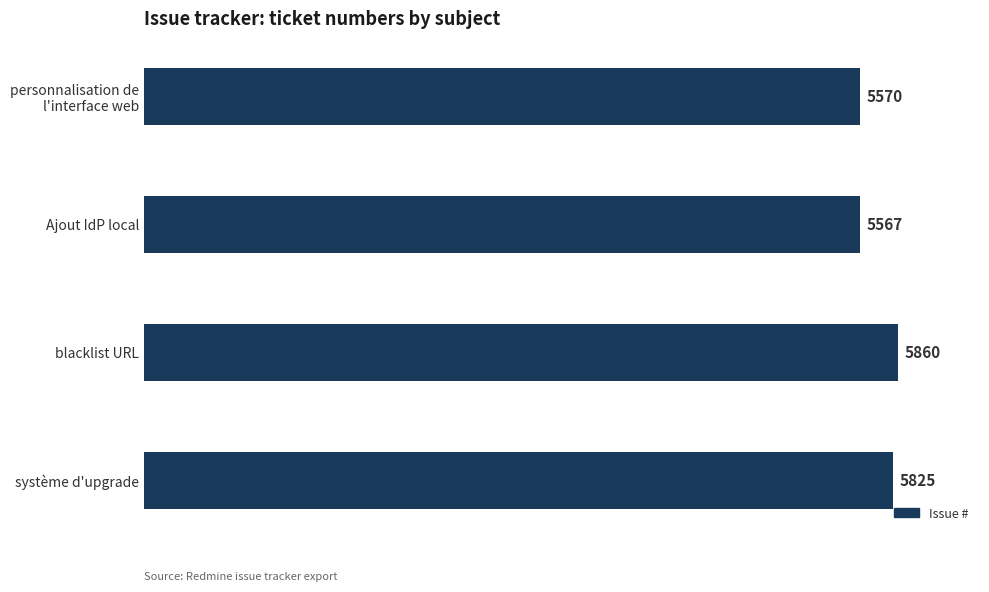

Is it true that the value at Ajout IdP local is 9831?

False